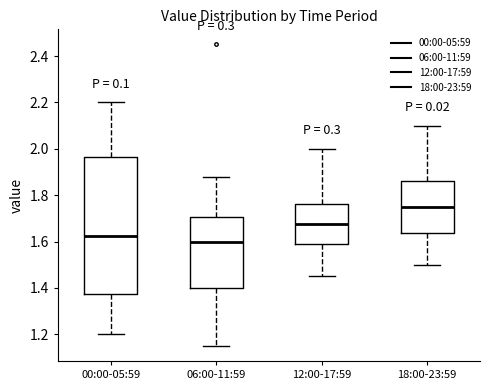

Which box is the tallest, from its lower edge to its upper edge?

00:00-05:59